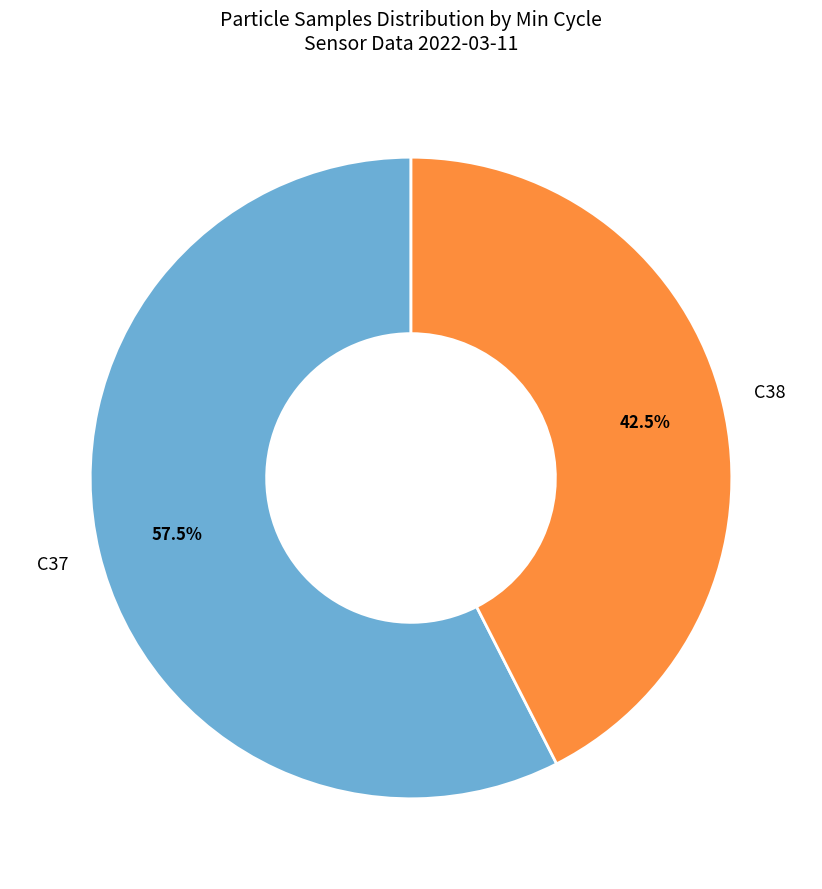

Does any single category account for the majority?

Yes